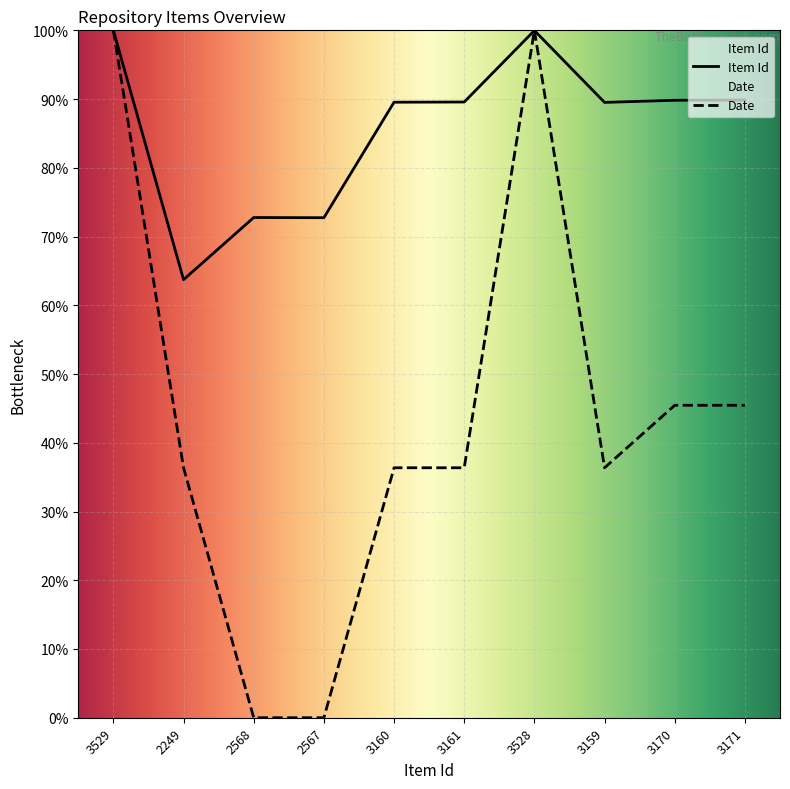

What is the difference between the highest and lowest values at 3170?

44.4